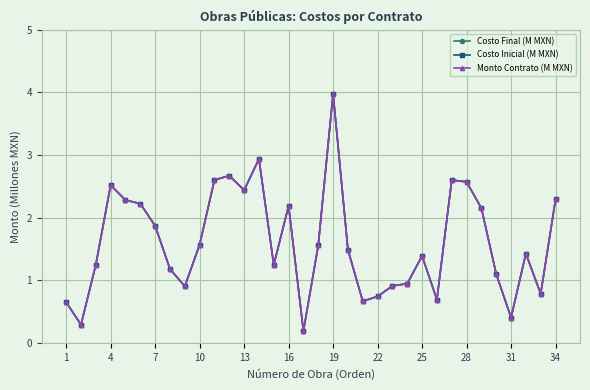

True or false: Costo Final (M MXN) and Monto Contrato (M MXN) cross at least once.

False